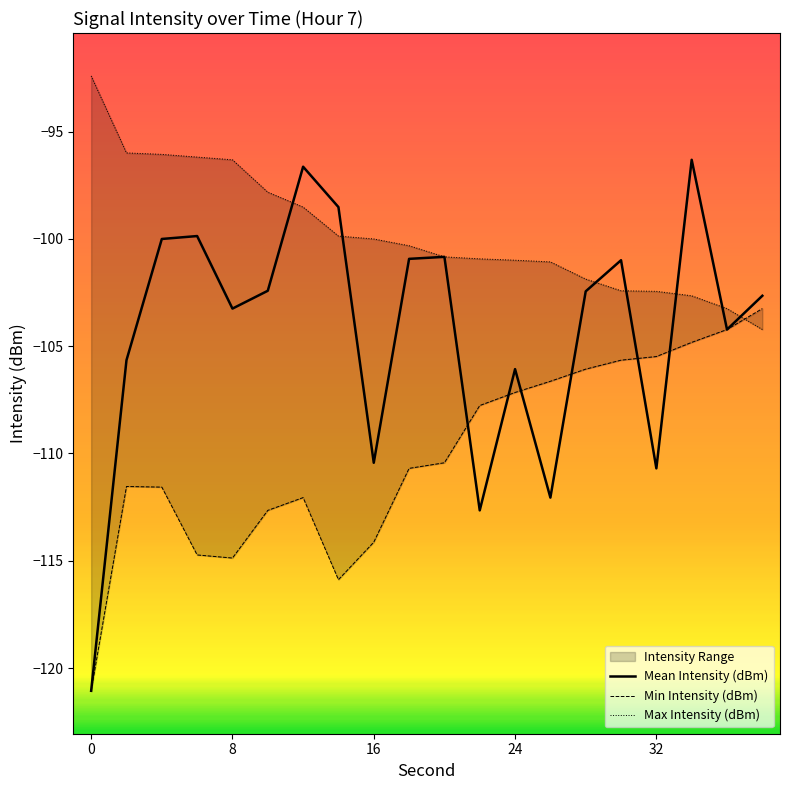

Reading right to left, what are all the values shown in this chart?

Mean Intensity (dBm): 38=-102.7	36=-104.2	34=-96.3	32=-110.7	30=-101.0	28=-102.4	26=-112.1	24=-106.1	22=-112.7	20=-100.8	18=-100.9	16=-110.4	14=-98.5	12=-96.6	10=-102.4	8=-103.2	6=-99.9	4=-100.0	2=-105.7	0=-121.1
Min Intensity (dBm): 38=-103.2	36=-104.2	34=-104.8	32=-105.5	30=-105.7	28=-106.1	26=-106.6	24=-107.2	22=-107.8	20=-110.4	18=-110.7	16=-114.1	14=-115.9	12=-112.1	10=-112.7	8=-114.9	6=-114.7	4=-111.6	2=-111.5	0=-121.1
Max Intensity (dBm): 38=-104.2	36=-103.2	34=-102.7	32=-102.4	30=-102.4	28=-101.9	26=-101.1	24=-101.0	22=-100.9	20=-100.8	18=-100.3	16=-100.0	14=-99.9	12=-98.5	10=-97.8	8=-96.3	6=-96.2	4=-96.1	2=-96.0	0=-92.4